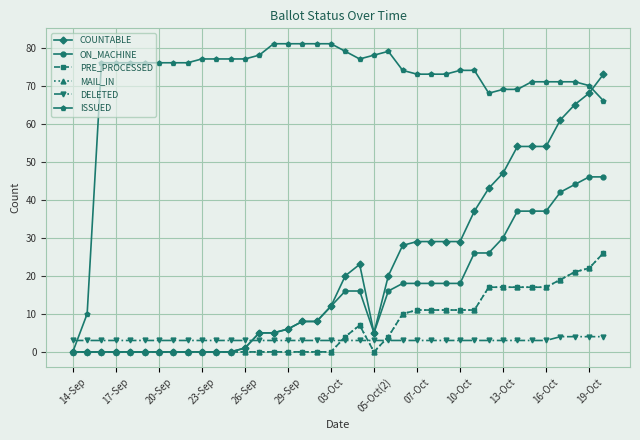

True or false: COUNTABLE and ON_MACHINE cross at least once.

False